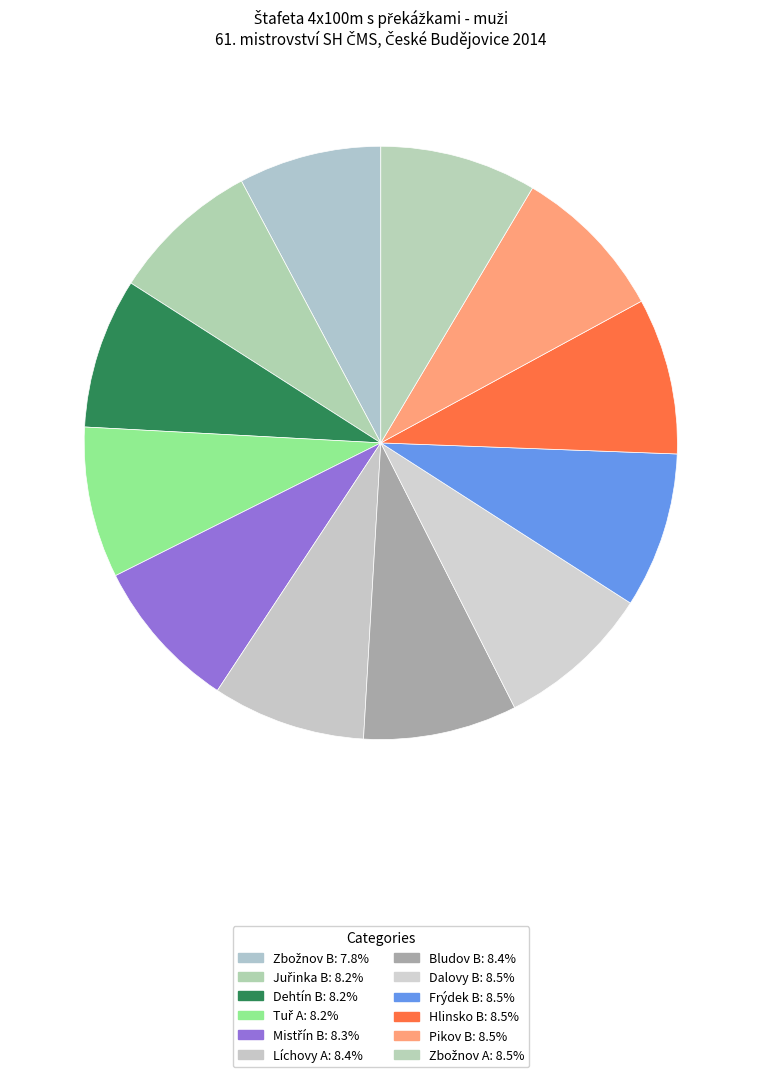

How many segments does this pie chart have?

12